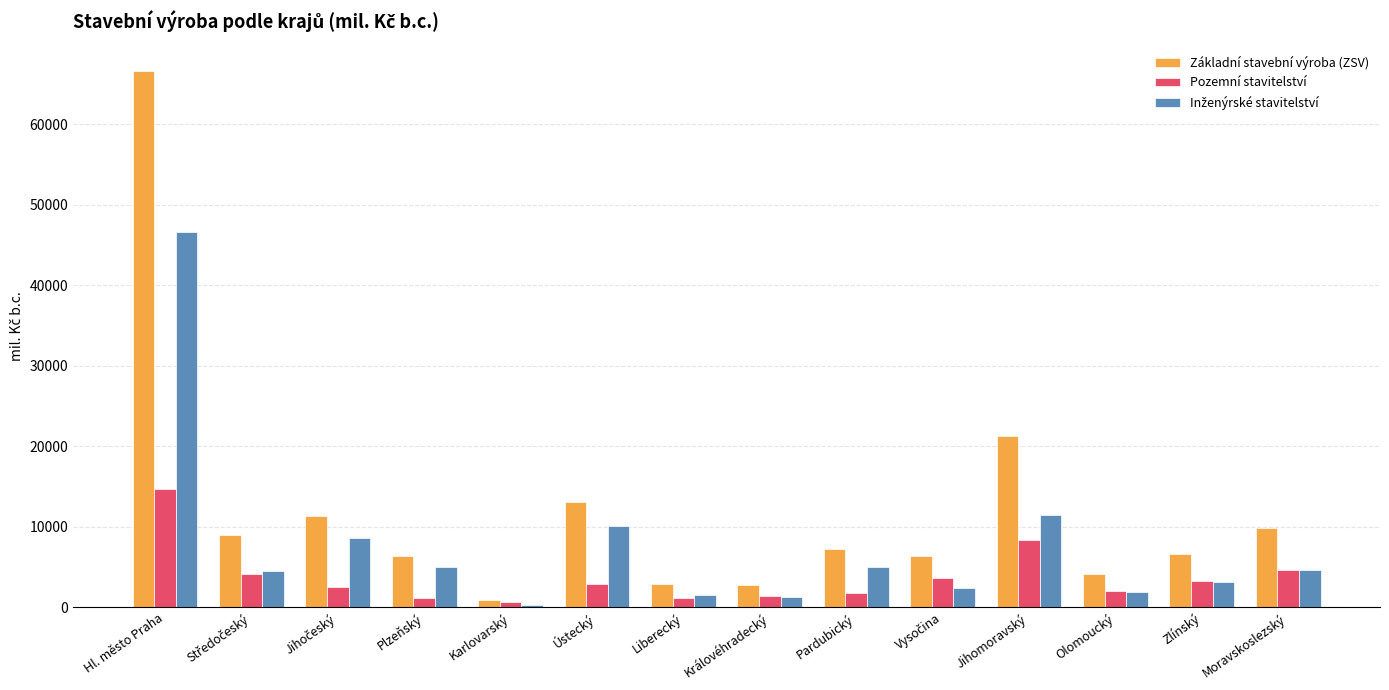

How many bars are there in total?

42